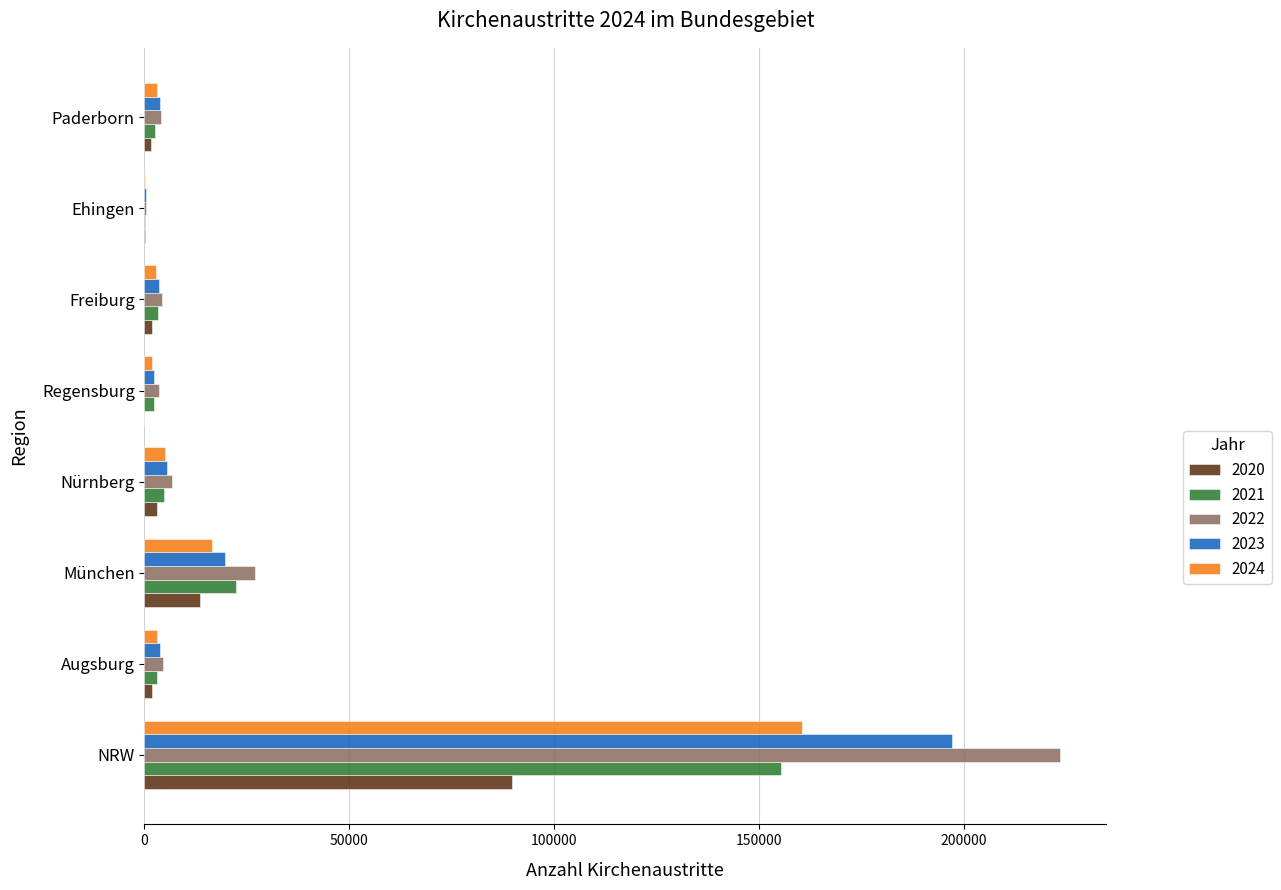

True or false: 2022 has a value of 223509 at NRW.

True